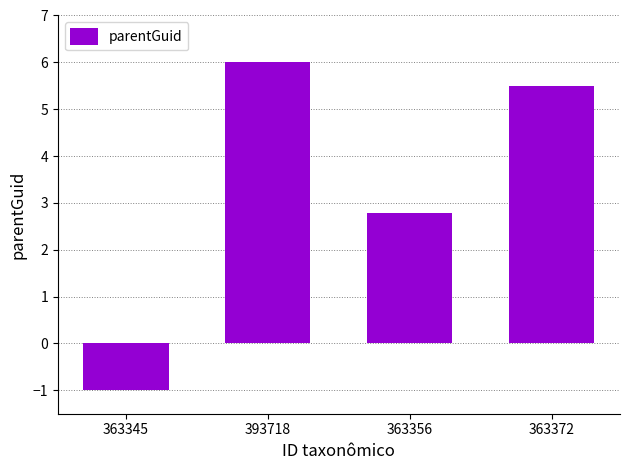

Rank the categories by value from highest to lowest.

393718, 363372, 363356, 363345